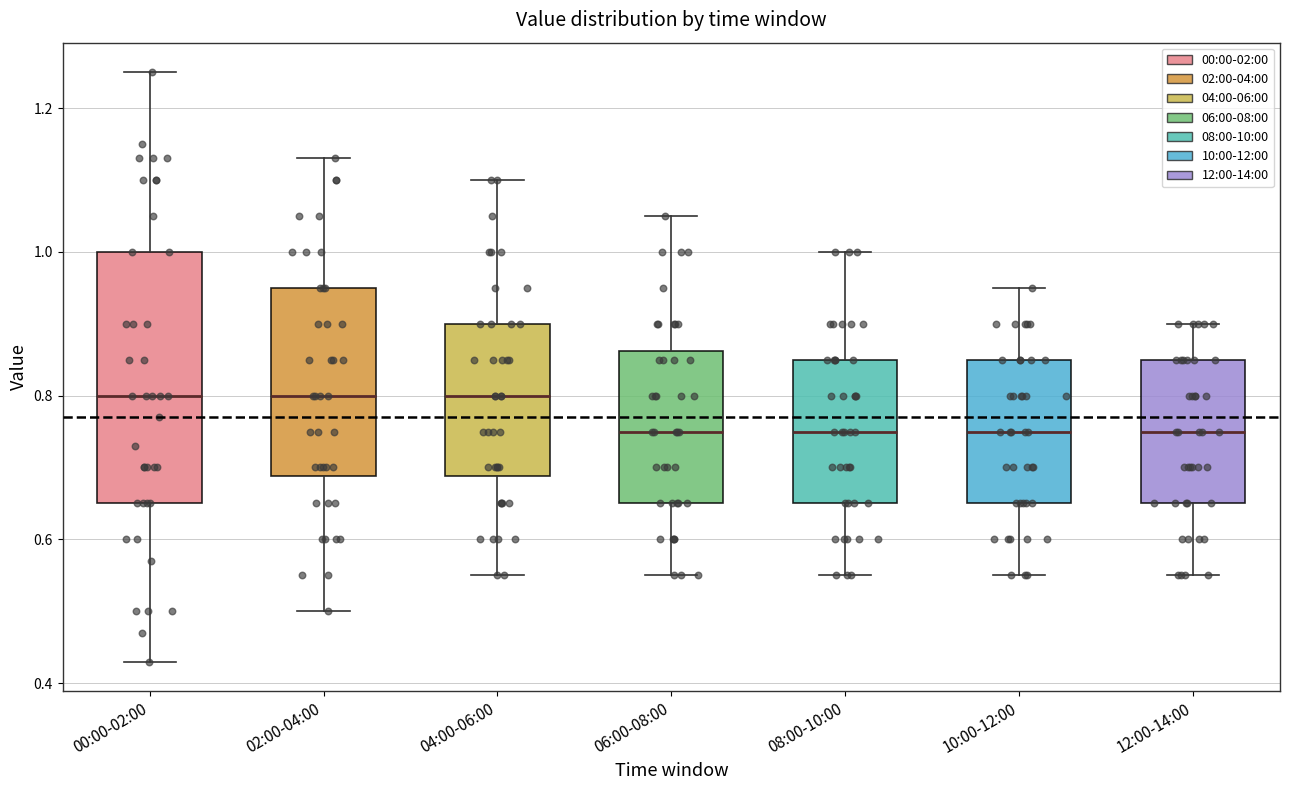

Reading left to right, read every box against the y-axis: the position of its median line, the range the box covers, and the ends of its whiskers. The values are not printed on the chart, so give them approximately, as read against the axis.

00:00-02:00: median 0.80, box 0.66 to 1.00, whiskers 0.44 to 1.26
02:00-04:00: median 0.80, box 0.68 to 0.96, whiskers 0.50 to 1.14
04:00-06:00: median 0.80, box 0.68 to 0.90, whiskers 0.56 to 1.10
06:00-08:00: median 0.76, box 0.66 to 0.86, whiskers 0.56 to 1.06
08:00-10:00: median 0.76, box 0.66 to 0.86, whiskers 0.56 to 1.00
10:00-12:00: median 0.76, box 0.66 to 0.86, whiskers 0.56 to 0.96
12:00-14:00: median 0.76, box 0.66 to 0.86, whiskers 0.56 to 0.90